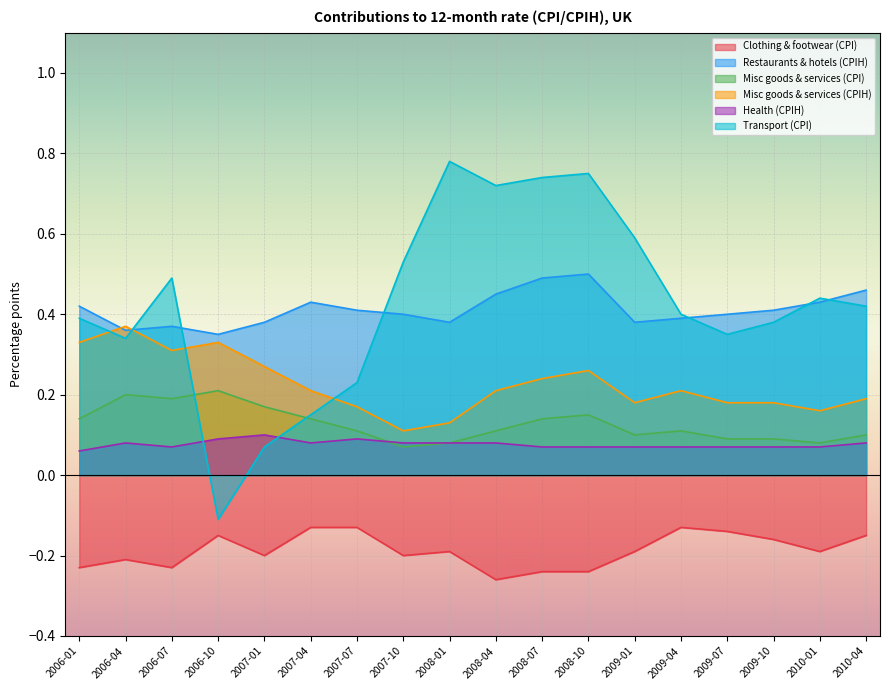

Is the value of Transport (CPI) at 2009-01 greater than the value of Clothing & footwear (CPI) at 2006-04?

Yes